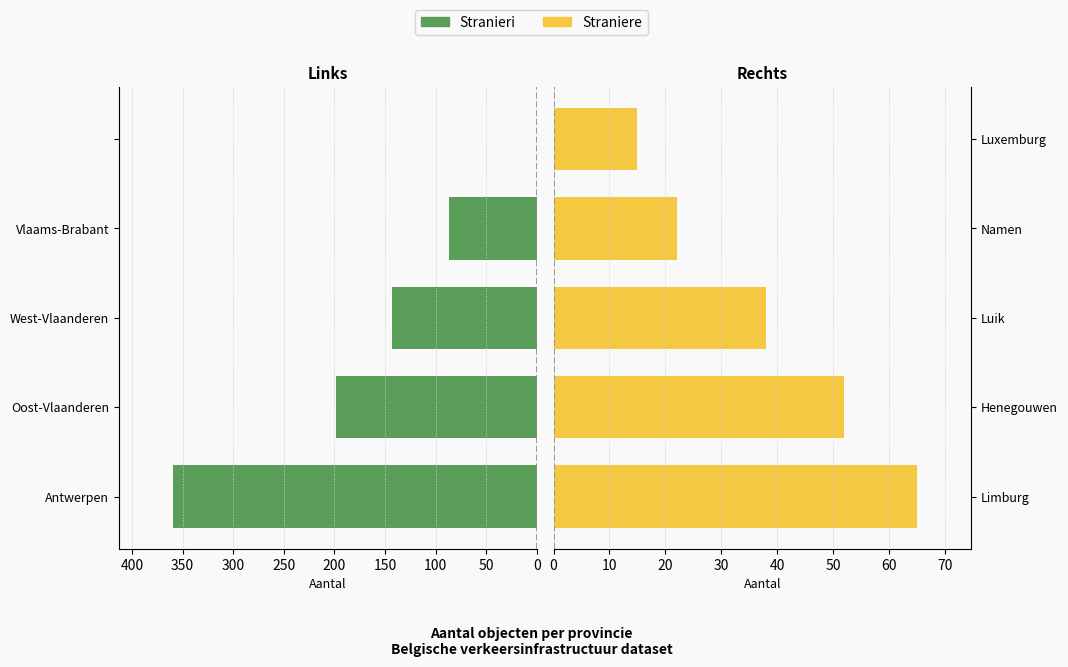

What value does the Straniere series have at Limburg?

65